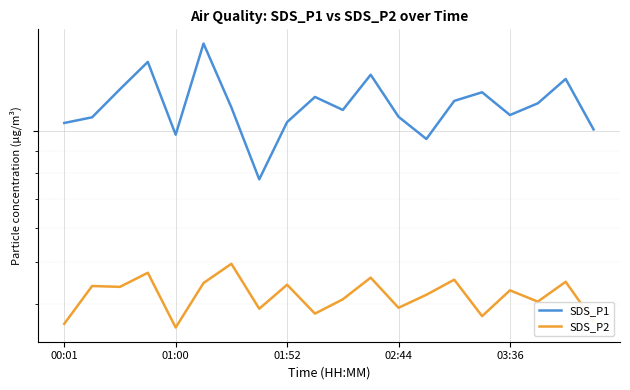

What is the sum of all SDS_P2 values?

83.8